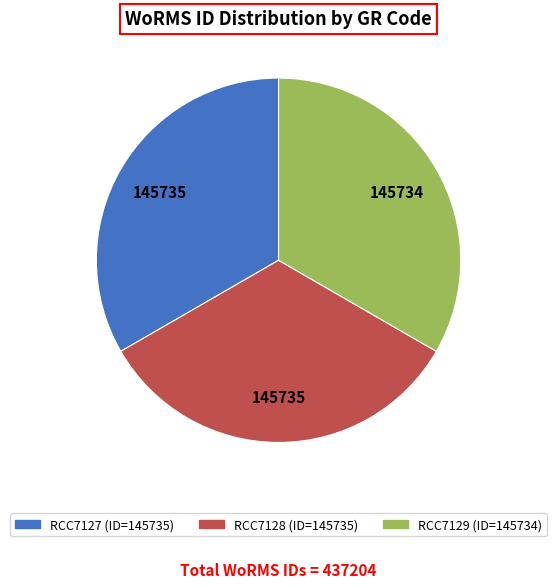

Is it true that RCC7129 is 25% of the pie?

False